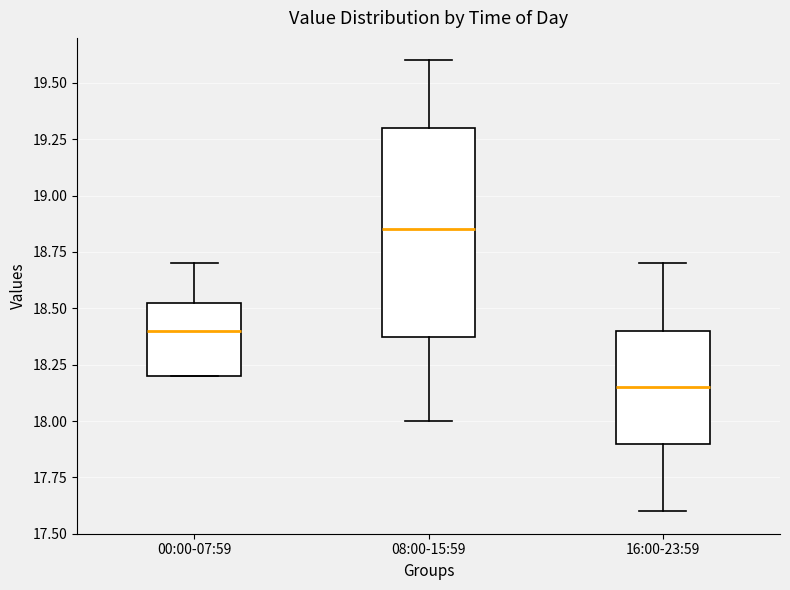

Which box's median line is the lowest?

16:00-23:59